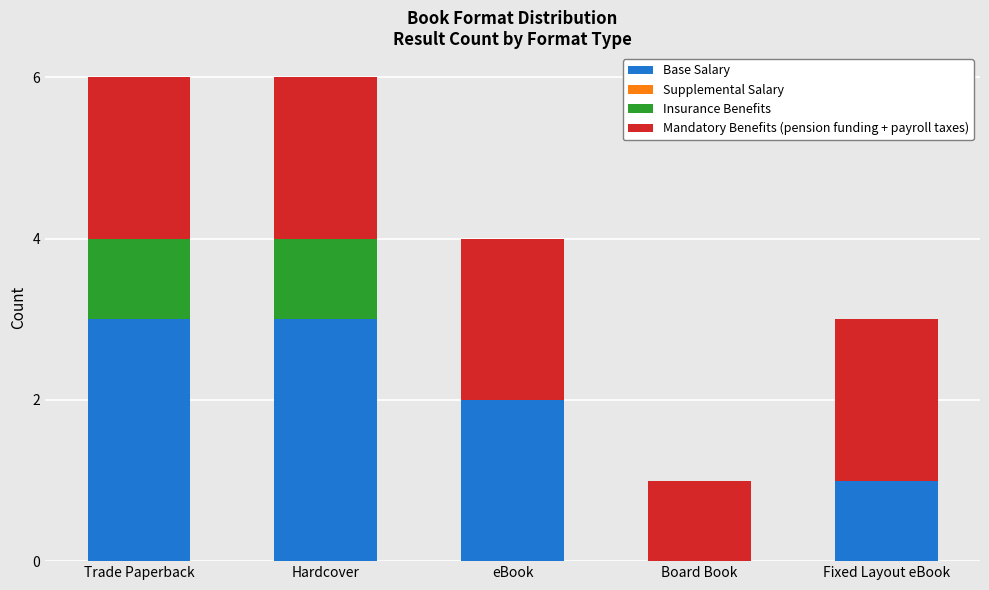

Is it true that Base Salary equals 3 at Trade Paperback?

True